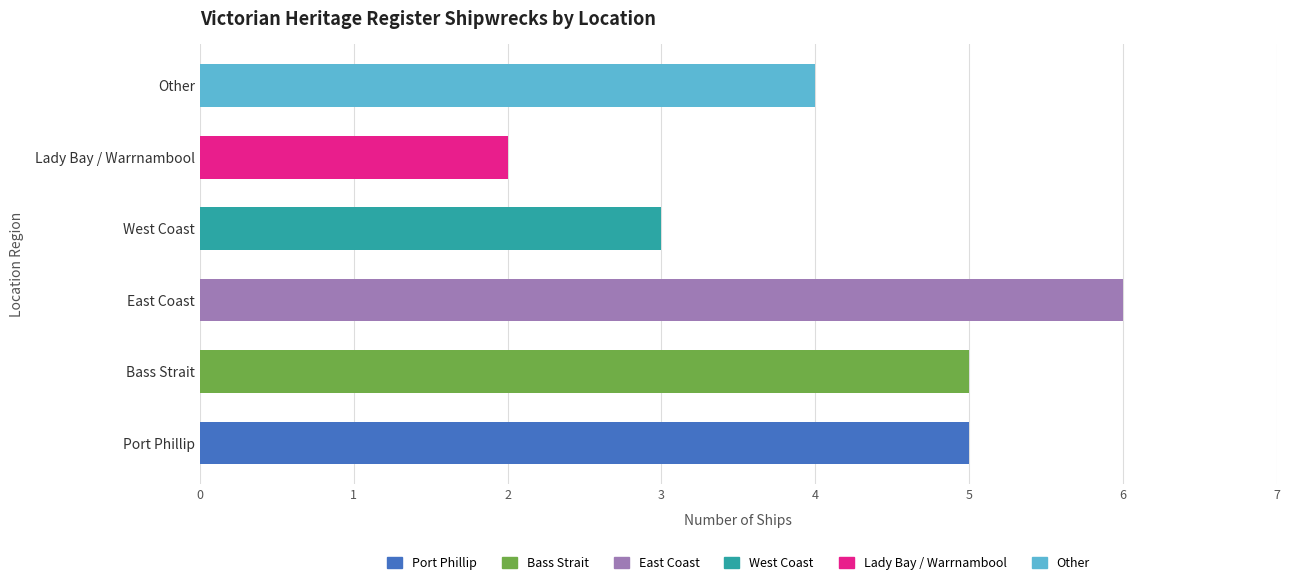

Reading left to right, what are all the values shown in this chart?

Port Phillip=5	Bass Strait=5	East Coast=6	West Coast=3	Lady Bay / Warrnambool=2	Other=4